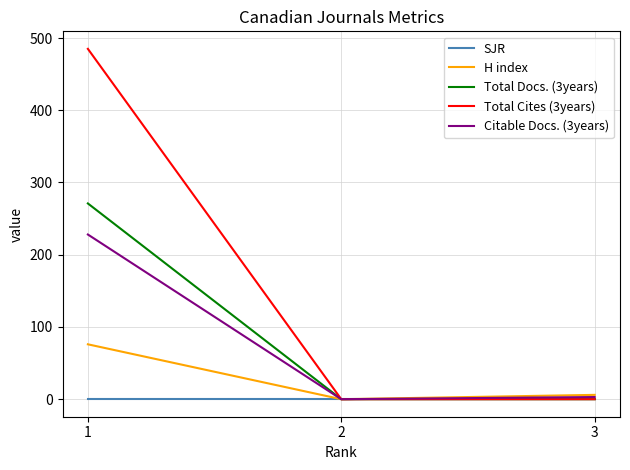

Reading left to right, transcribe all the data shown in this chart.

SJR: 1=0	2=0	3=0
H index: 1=76	2=0	3=6
Total Docs. (3years): 1=271	2=0	3=0
Total Cites (3years): 1=485	2=0	3=0
Citable Docs. (3years): 1=228	2=0	3=3